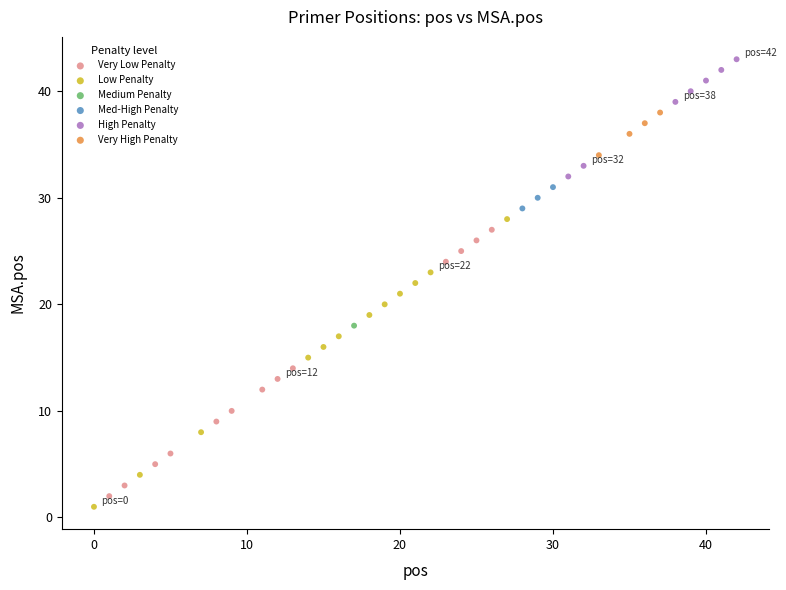

Which series contains the highest Y value?

High Penalty